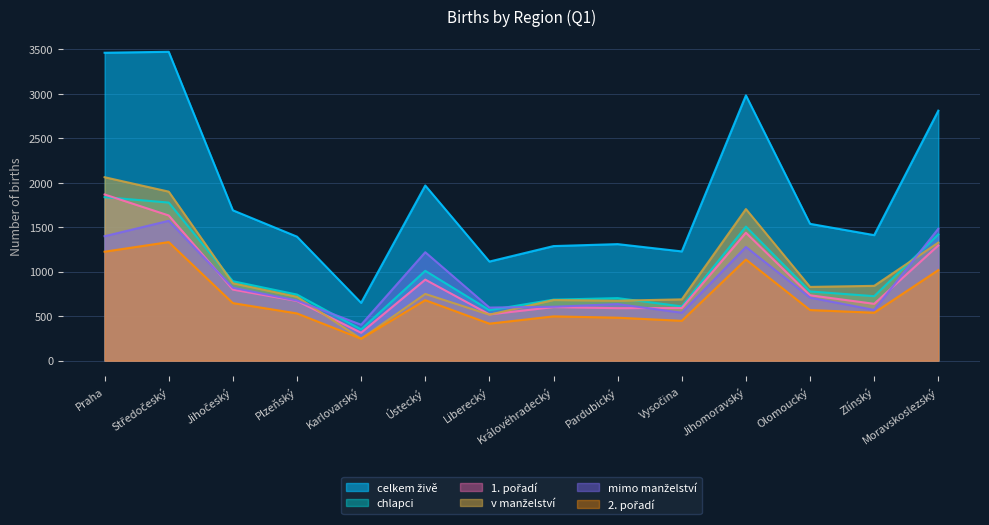

Which series has the largest range (max minus min)?

celkem živě